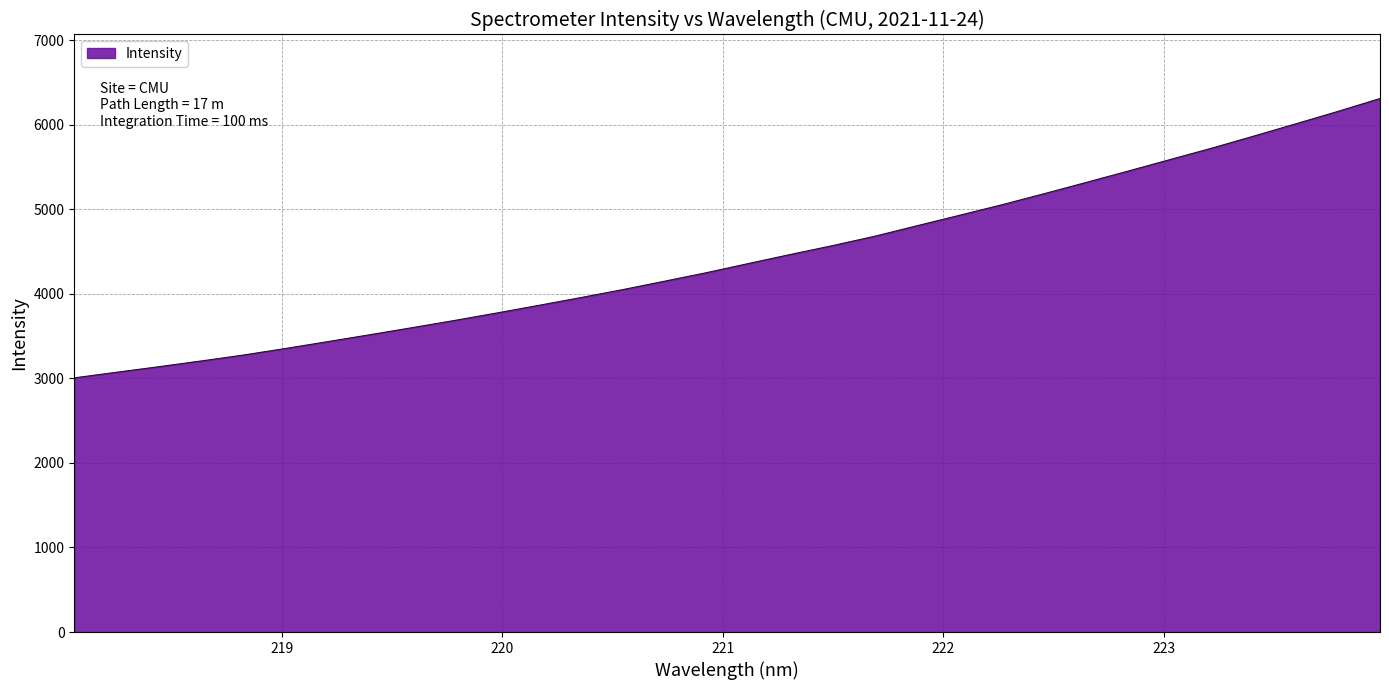

What is the smallest value displayed?

3005.4